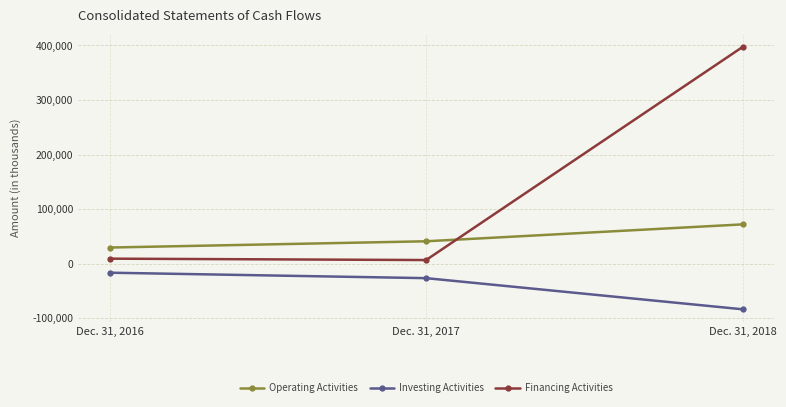

Which category has the lowest value across all series?

Dec. 31, 2018